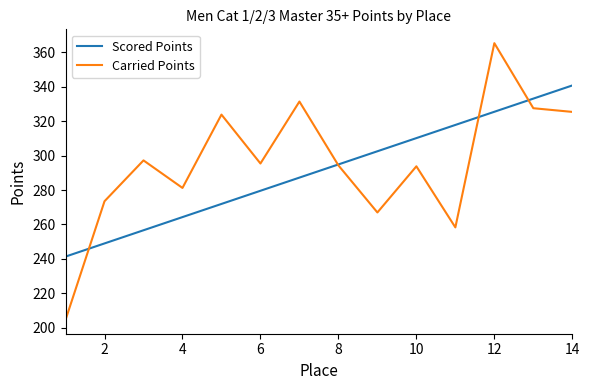

What is the minimum value shown in the chart?

204.6